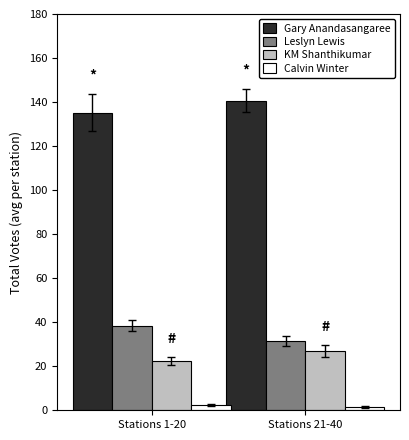

What is the average value of the Leslyn Lewis series?

35.0